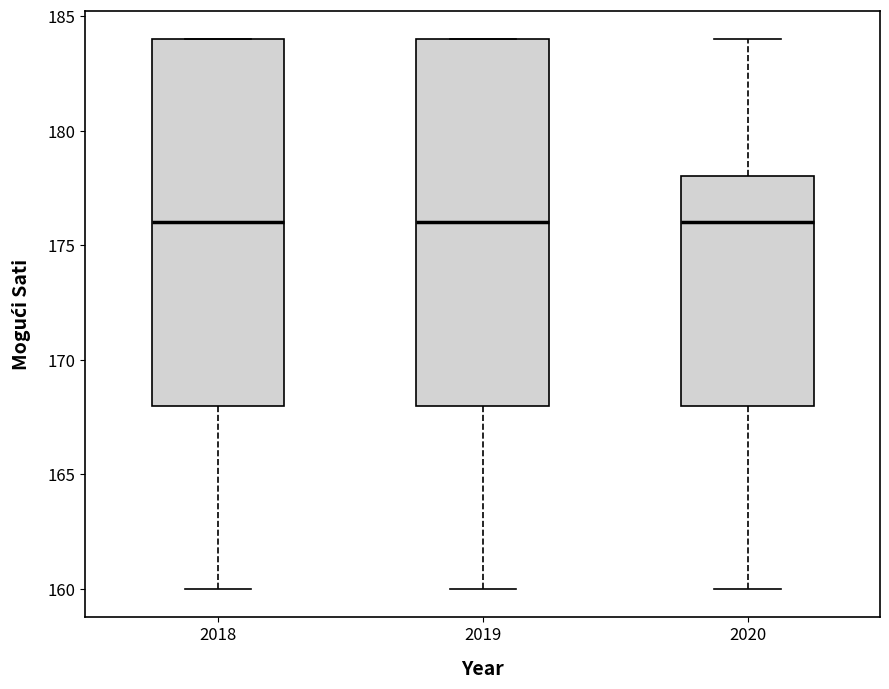

Reading left to right, transcribe this box plot: for each box, give where its median line is, the range the box spans, and where its two whiskers end, as read against the y-axis. The values are not printed on the chart, so give them approximately, as read against the axis.

2018: median 176, box 168 to 184, whiskers 160 to 184
2019: median 176, box 168 to 184, whiskers 160 to 184
2020: median 176, box 168 to 178, whiskers 160 to 184